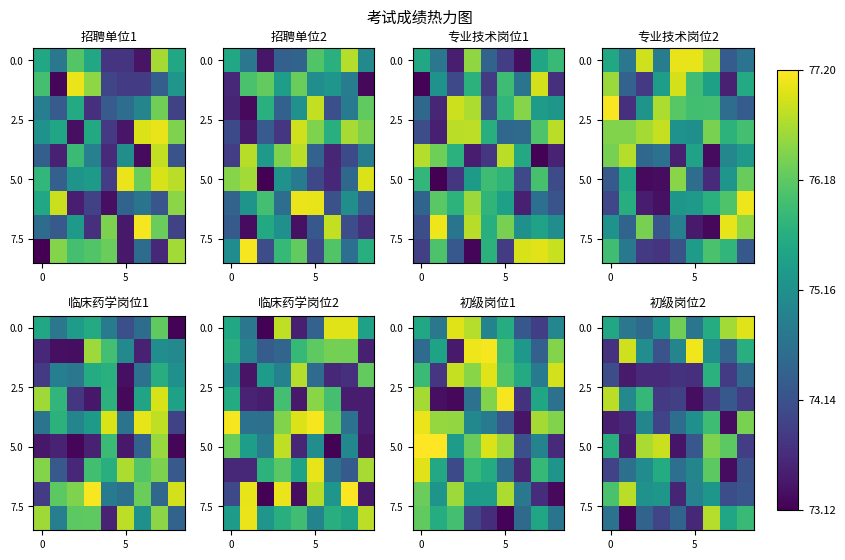

What is the difference between the highest and lowest values at 5?

3.7